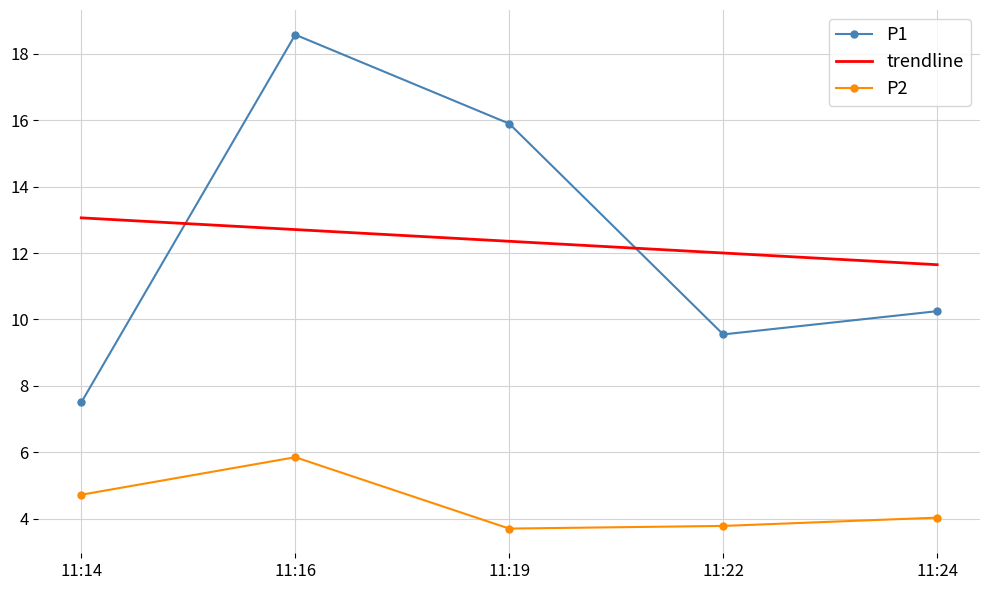

What are all the series names shown in the legend?

P1, trendline, P2